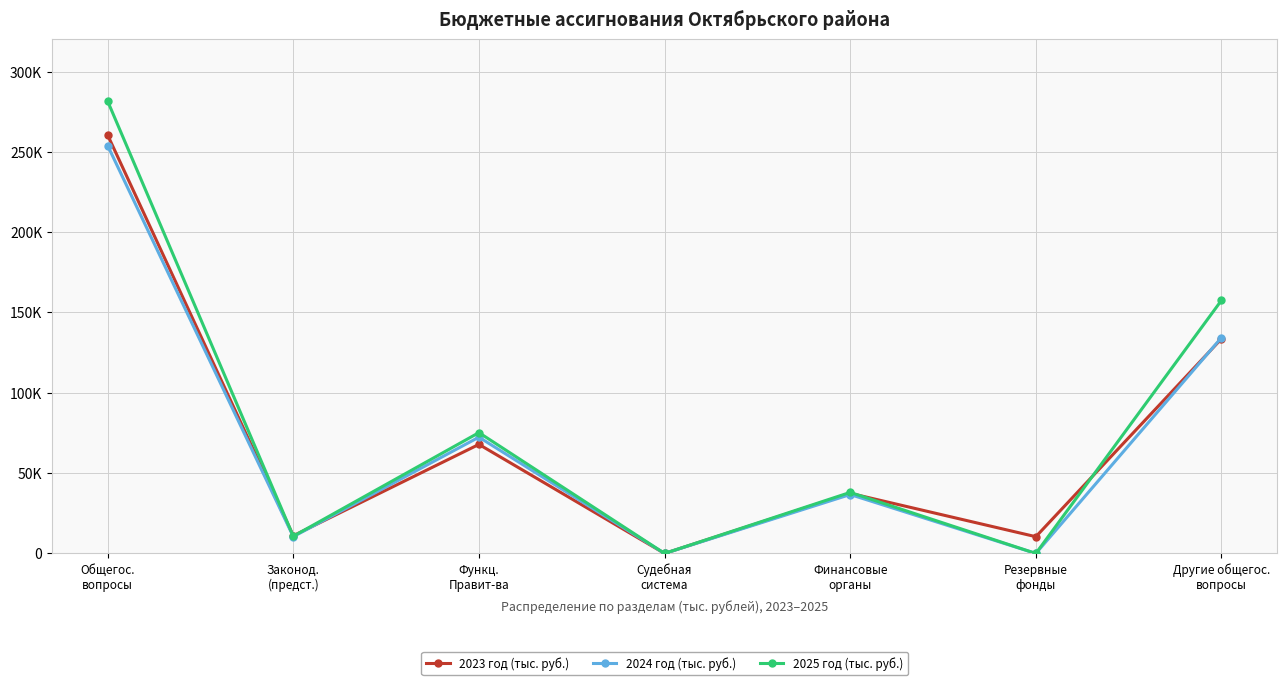

Is this an area chart (filled region under the line)?

No